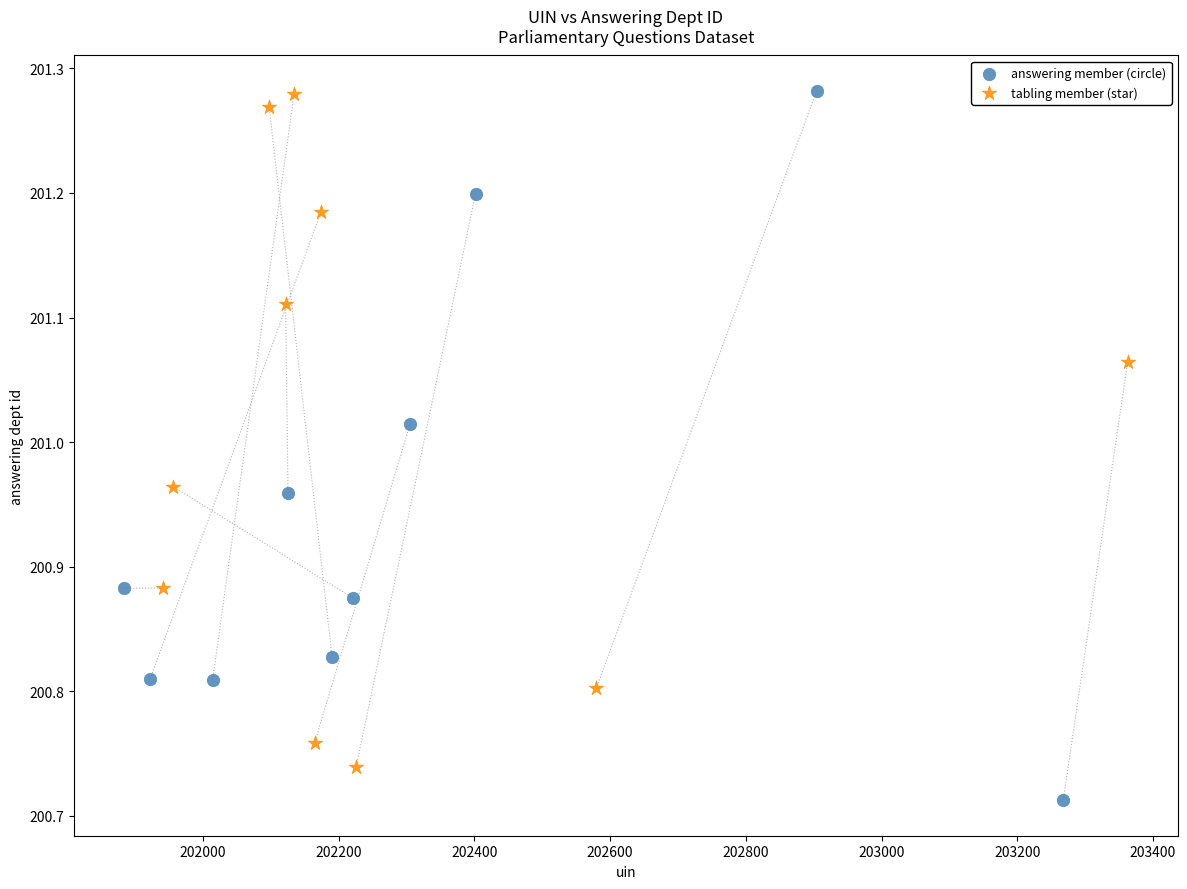

Which series contains the lowest Y value?

answering member (circle)